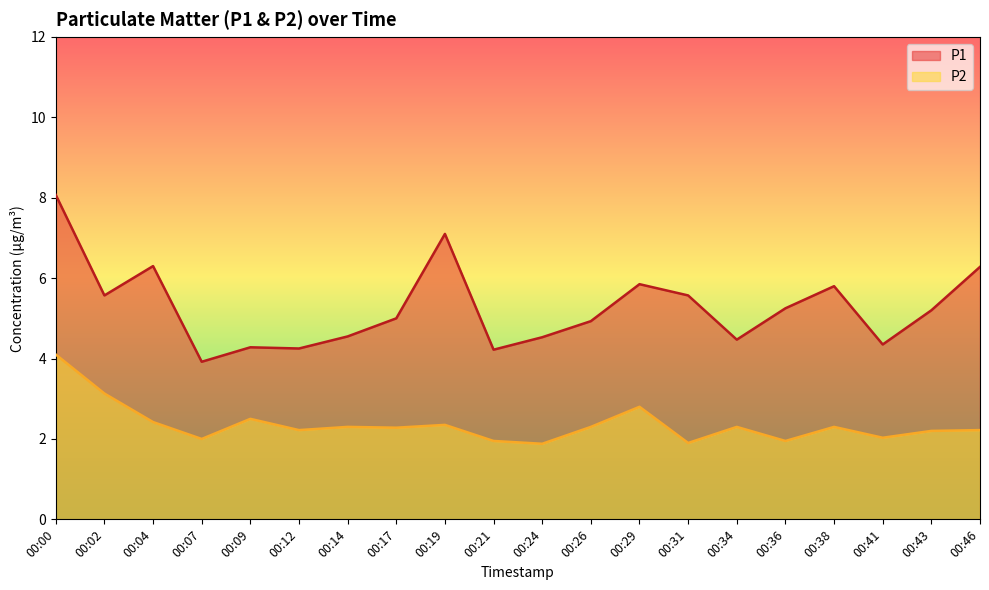

Reading left to right, extract all data points from this chart.

P1: 8.1	5.6	6.3	3.9	4.3	4.2	4.5	5.0	7.1	4.2	4.5	4.9	5.8	5.6	4.5	5.2	5.8	4.3	5.2	6.3
P2: 4.1	3.1	2.4	2.0	2.5	2.2	2.3	2.3	2.4	1.9	1.9	2.3	2.8	1.9	2.3	1.9	2.3	2.0	2.2	2.2